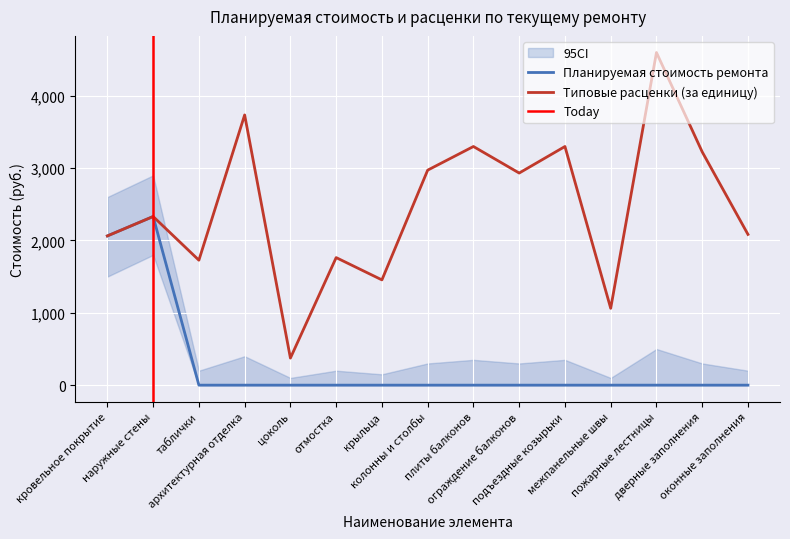

What is the difference between the highest and lowest values at колонны и столбы?

2971.8